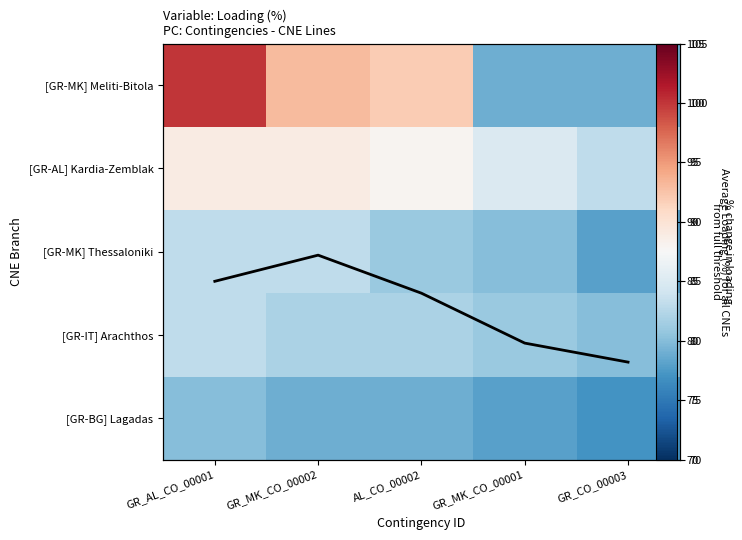

What is the sum of all [GR-BG] Lagadas values?

393